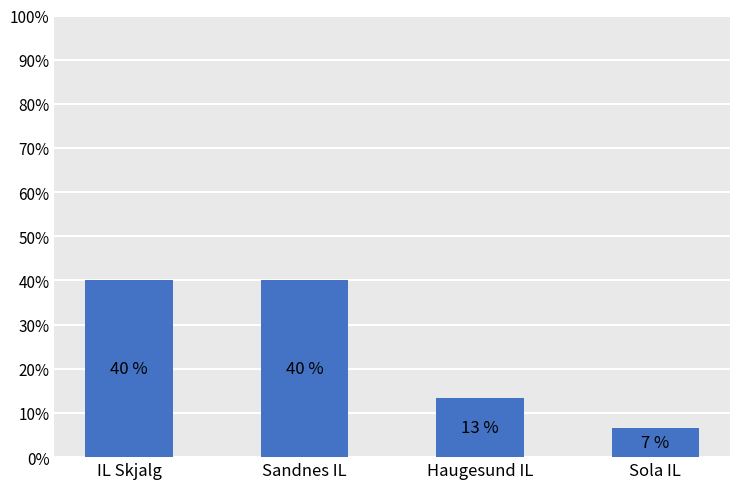

What is the change in value from Sandnes IL to Sola IL?

-33.3